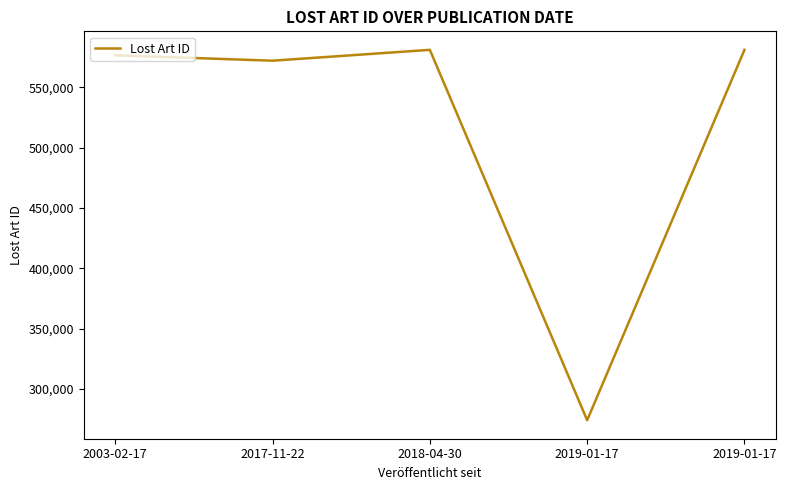

Rank the categories by value from lowest to highest.

2019-01-17, 2017-11-22, 2003-02-17, 2018-04-30, 2019-01-17